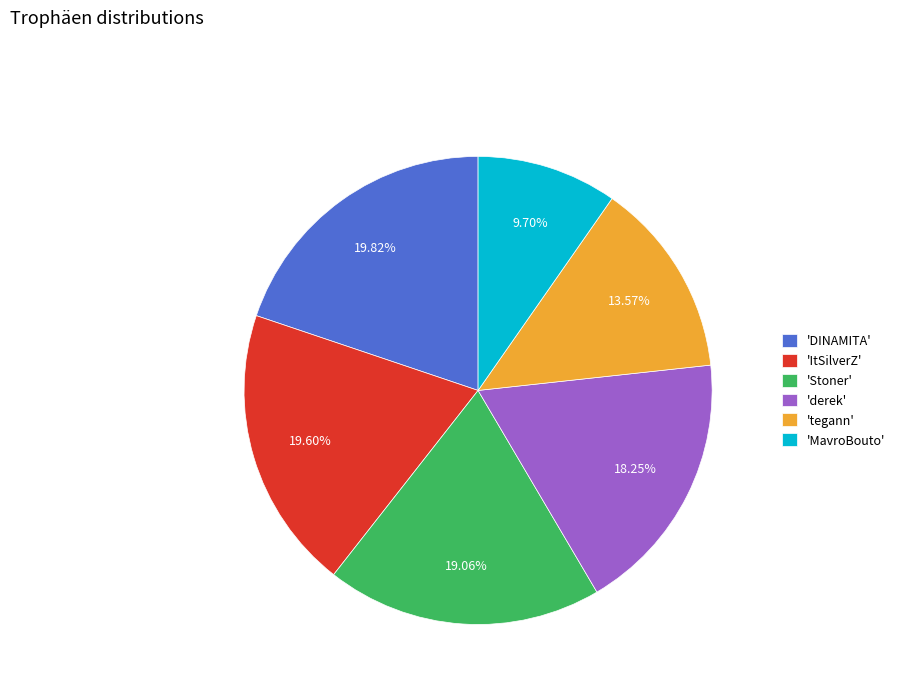

Is there a majority slice in this chart?

No